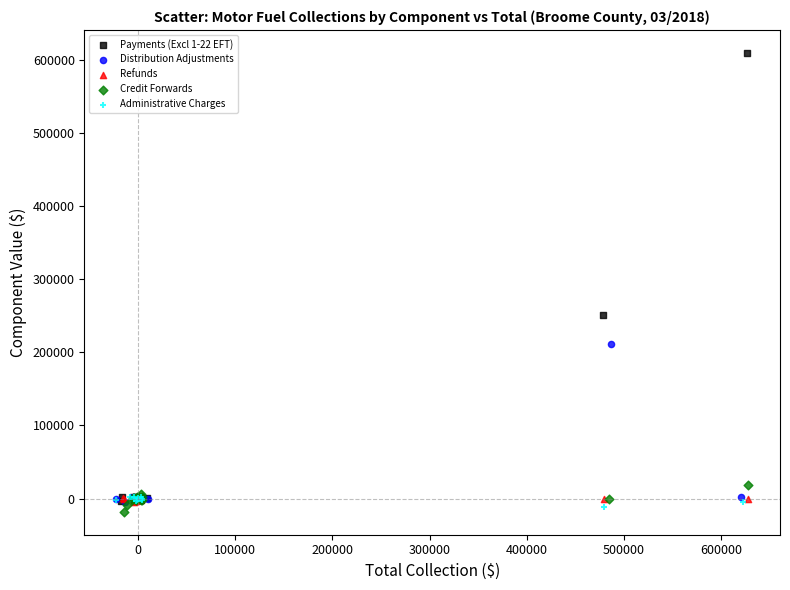

Which series has the largest Y range (max minus min)?

Payments (Excl 1-22 EFT)